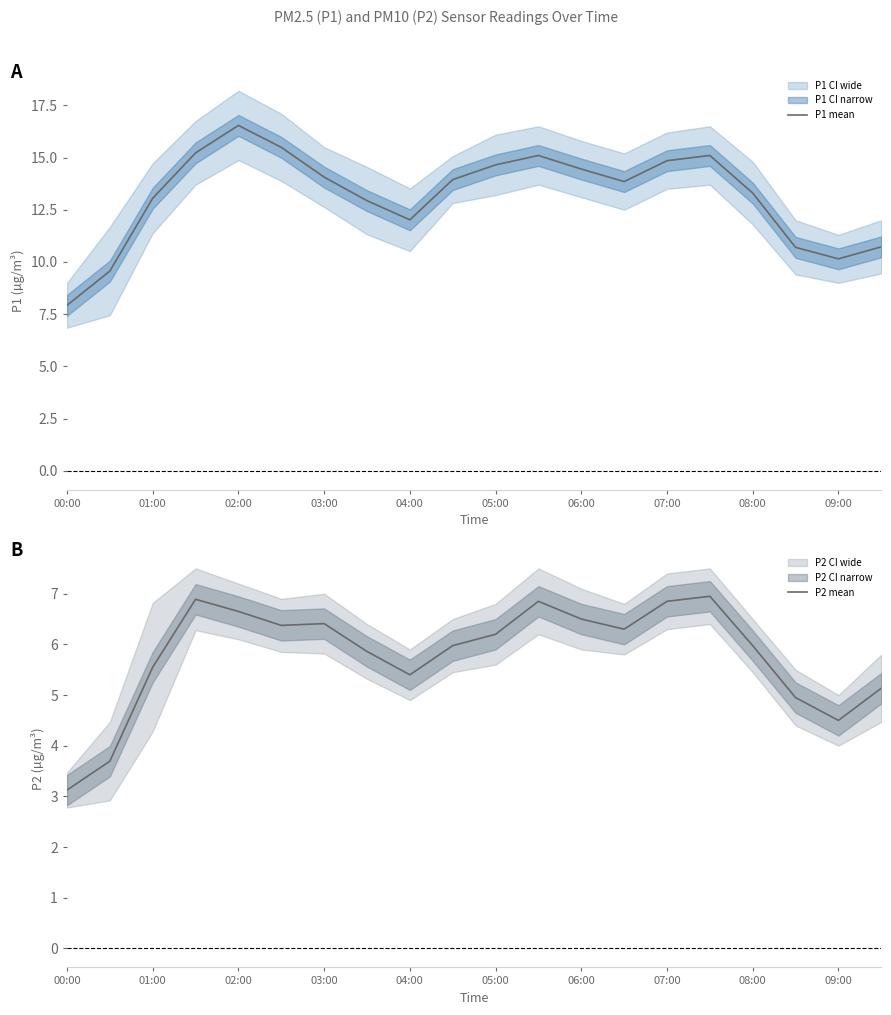

What is the value of the P1 mean point at the 14th from the left?

13.8